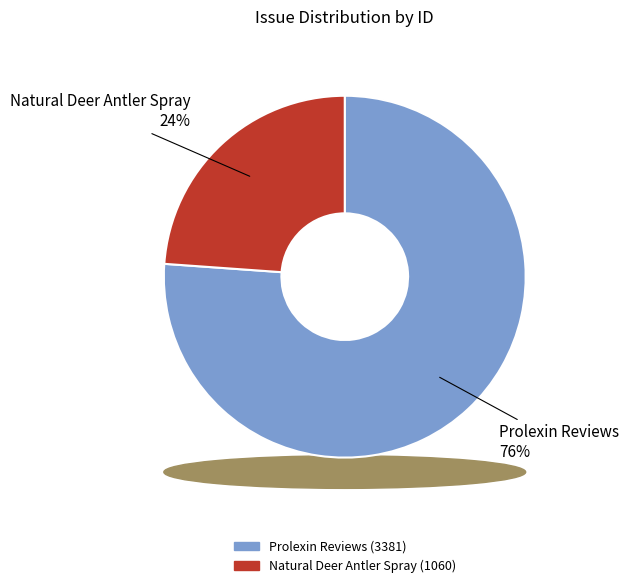

True or false: Natural Deer Antler Spray accounts for 38% of the total.

False